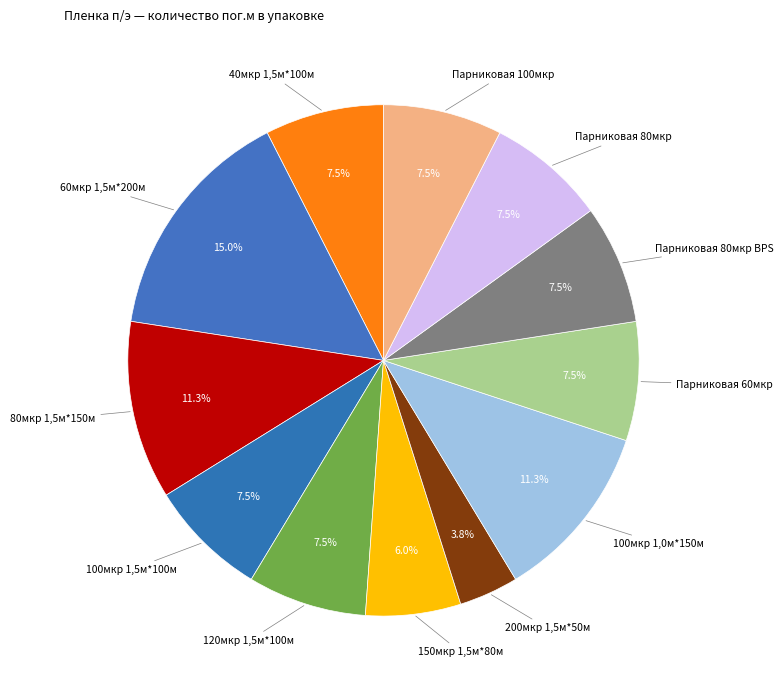

Does 100мкр 1,0м*150м represent more than half of the total?

No